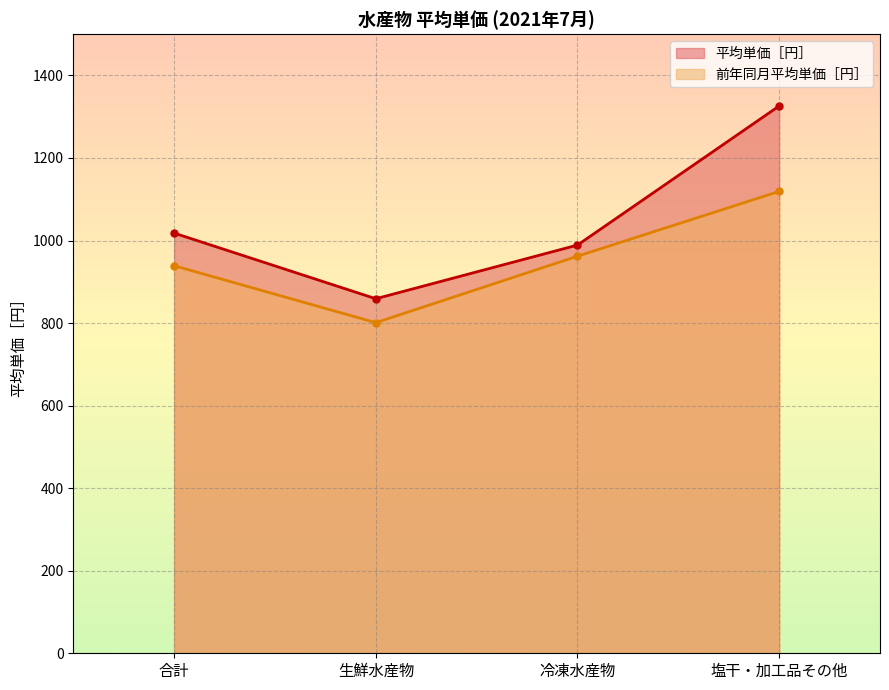

What is the label of the 4th point from the right?

合計